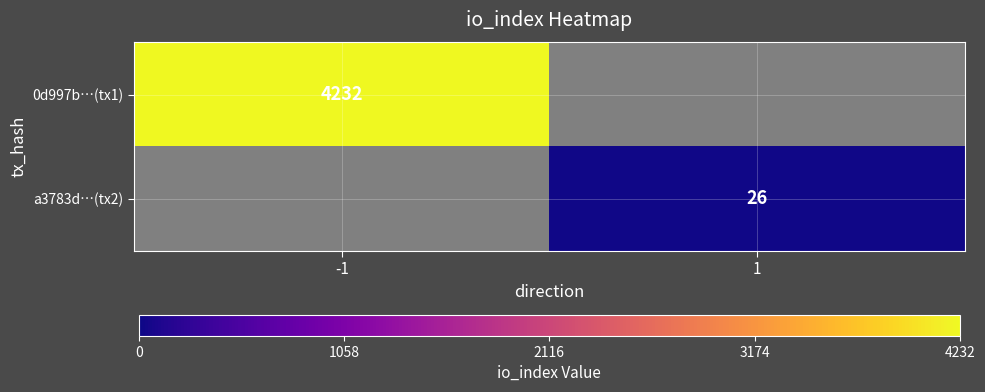

Which has a higher value, -1 or 1?

-1